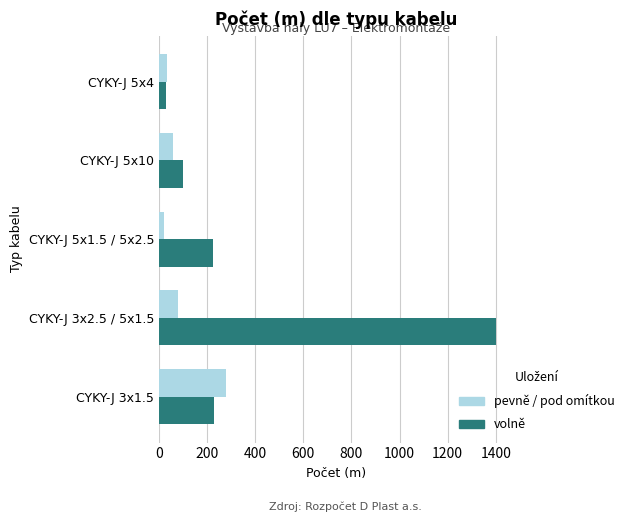

List the series in order of their overall mean, lowest first.

pevně / pod omítkou, volně